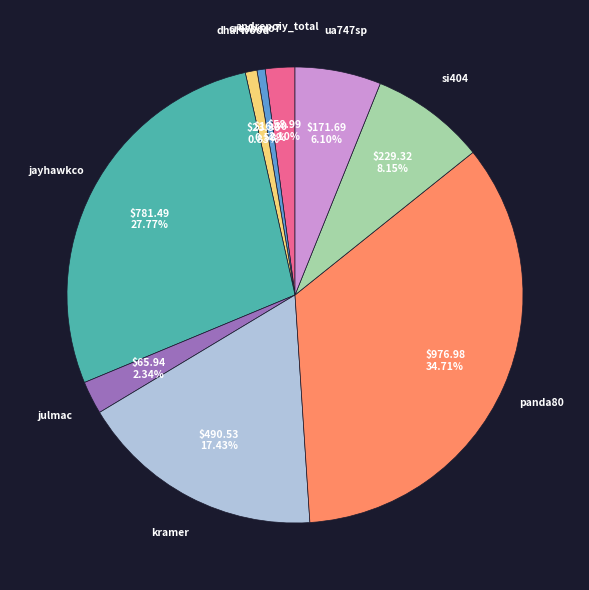

Is there a majority slice in this chart?

No